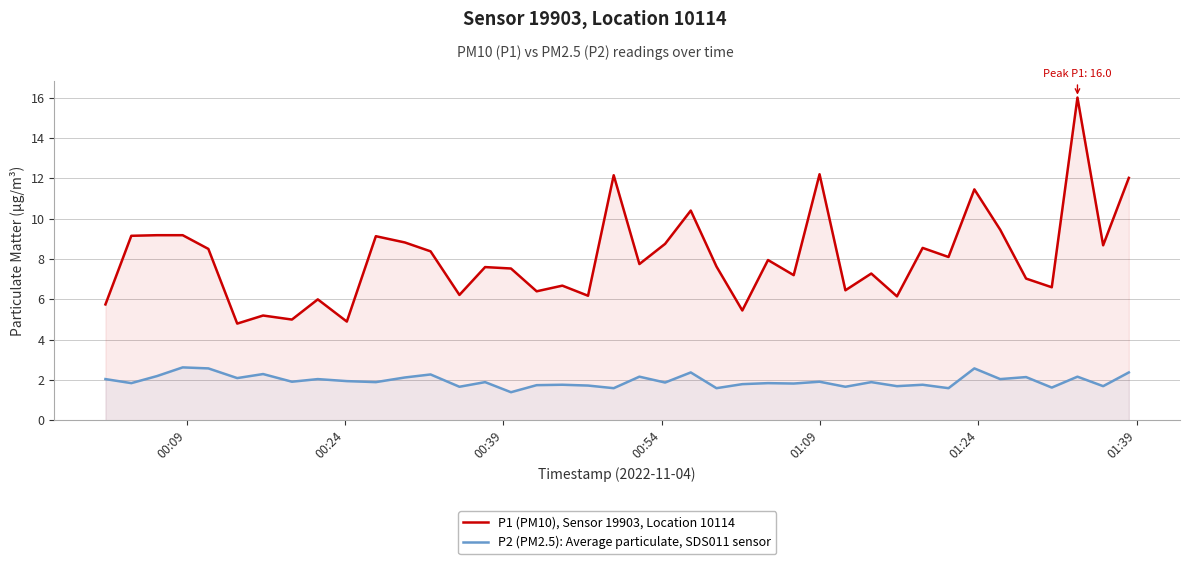

What is the value of the P1 (PM10), Sensor 19903, Location 10114 point at the 17th from the left?

6.4